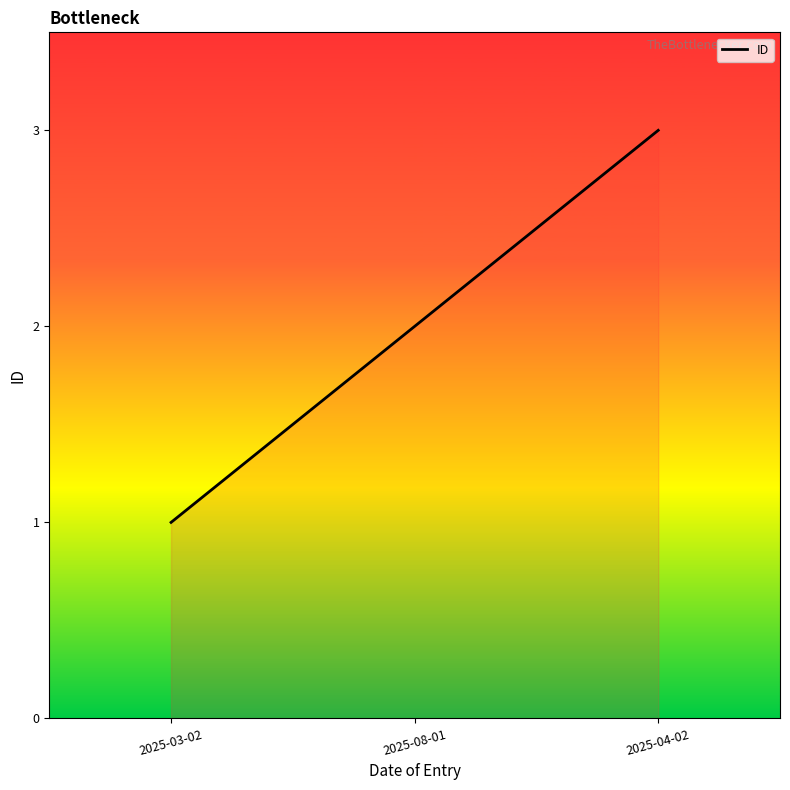

How many distinct data groups are displayed?

1